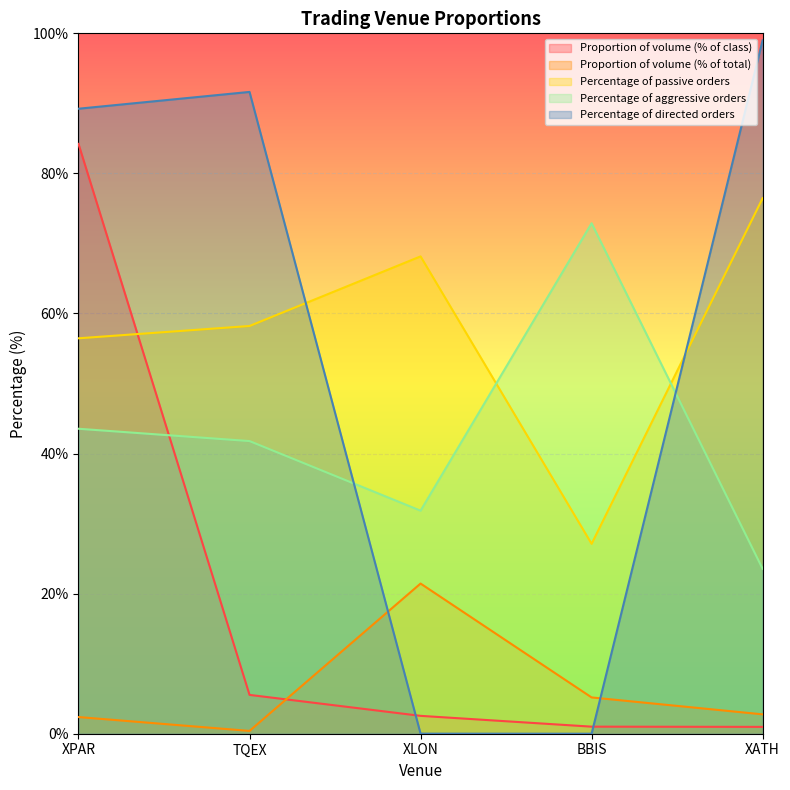

What is the difference between the maximum and second lowest values in the Percentage of aggressive orders series?

41.0